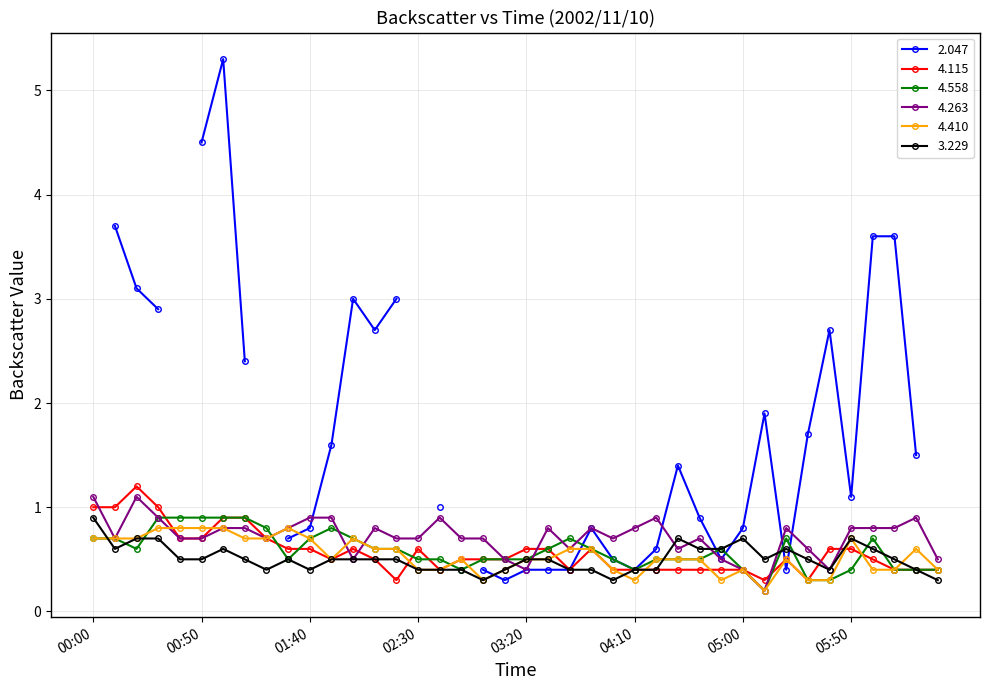

Between 01:40 and 06:20, which series saw the biggest shift?

4.558